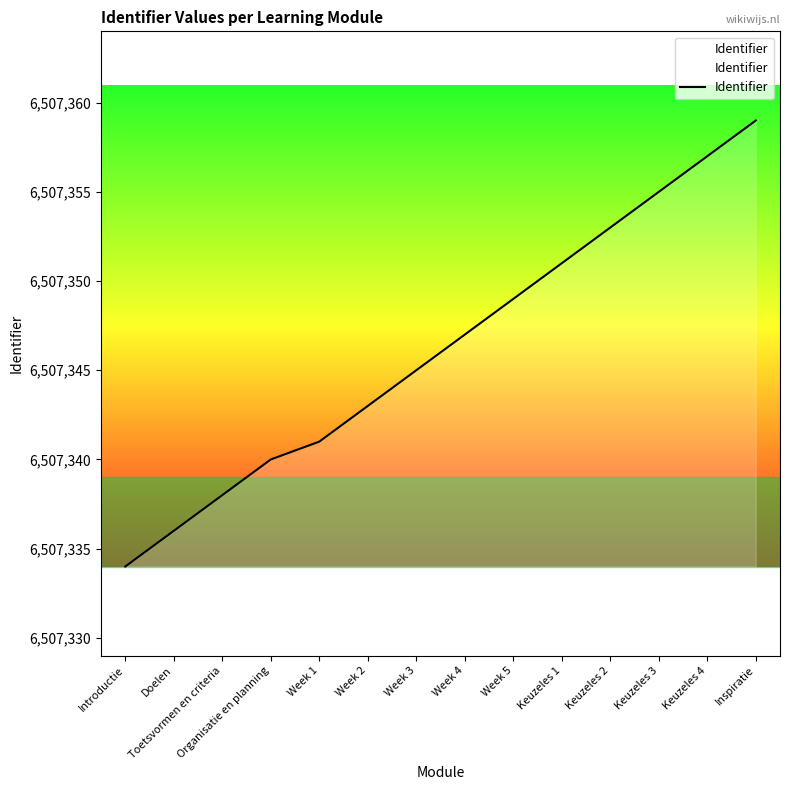

What is the average value?

6507346